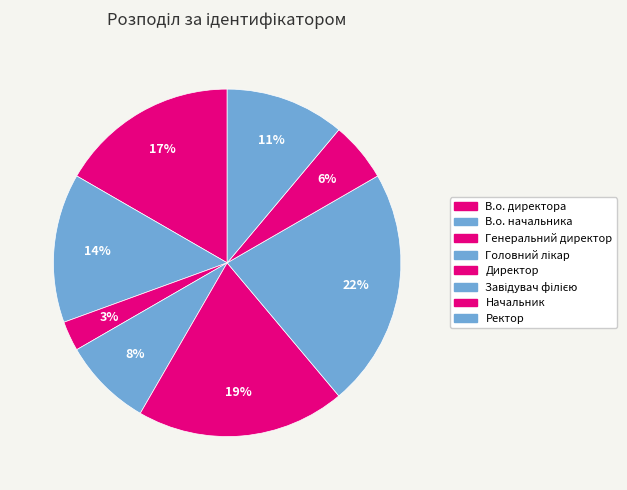

Count the number of slices in the pie.

8